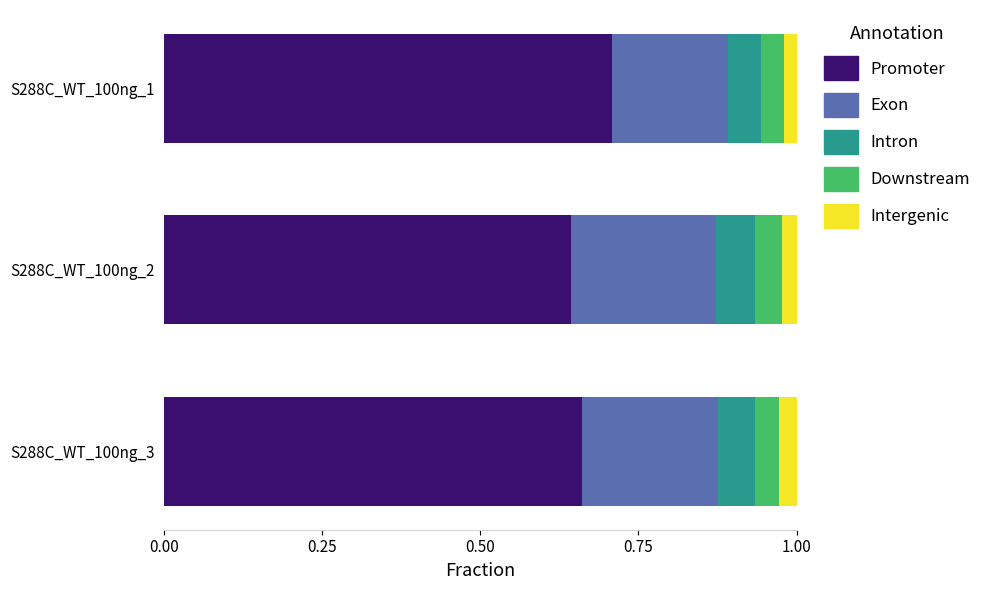

The Promoter series shows 1.1 at S288C_WT_100ng_1. True or false?

False